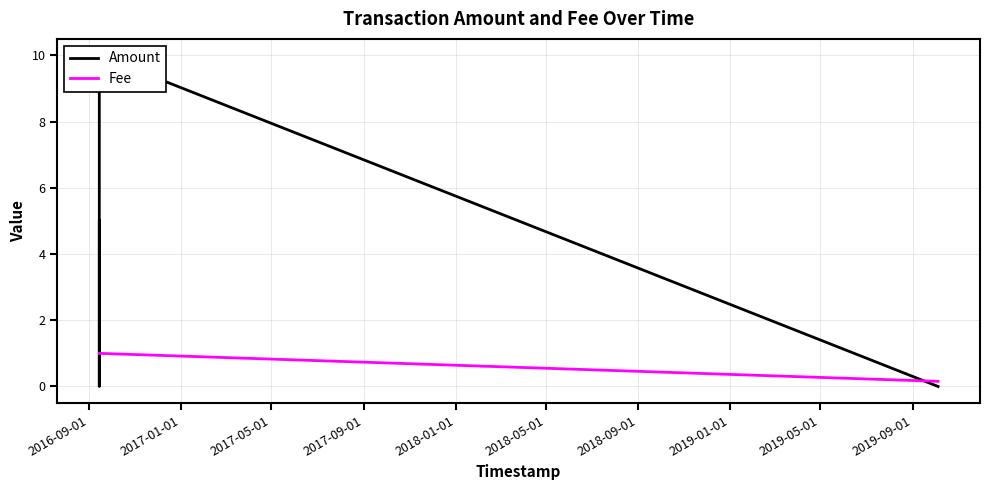

Which series has the largest range (max minus min)?

Amount